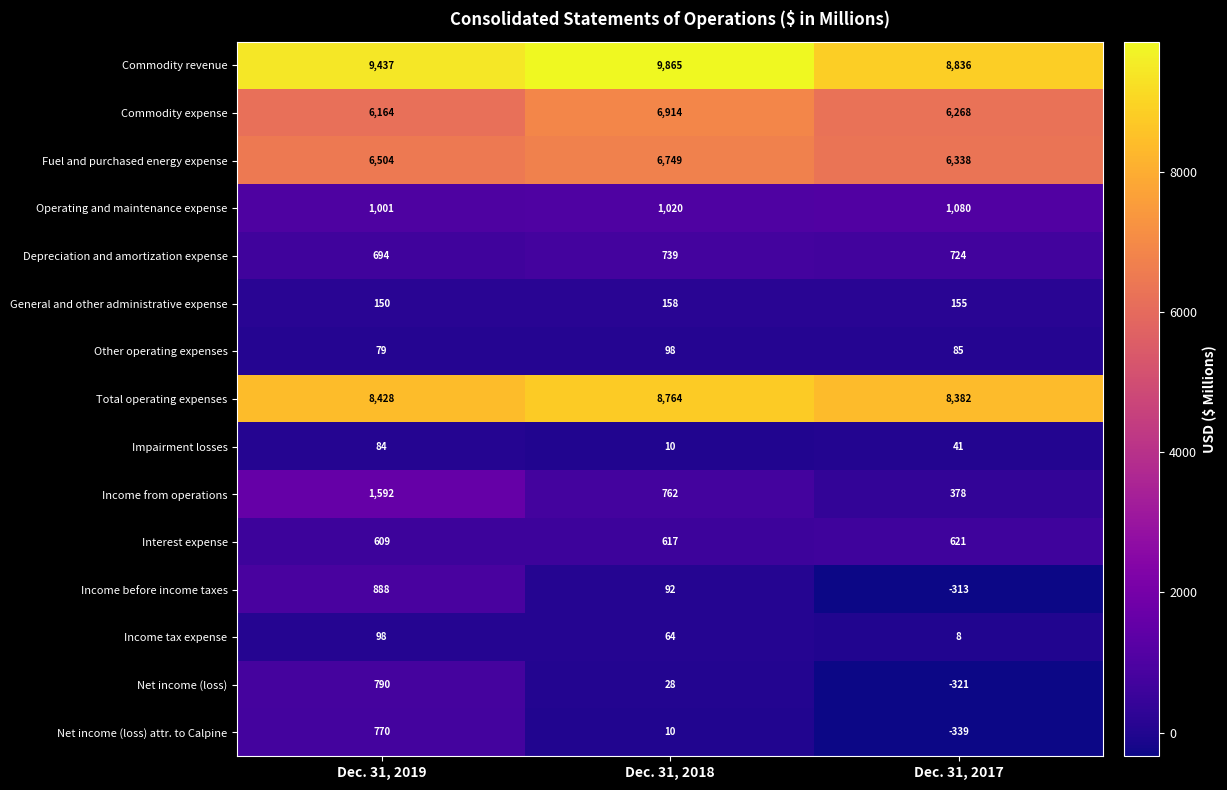

What is the difference between the Fuel and purchased energy expense values at Dec. 31, 2019 and Dec. 31, 2018?

245